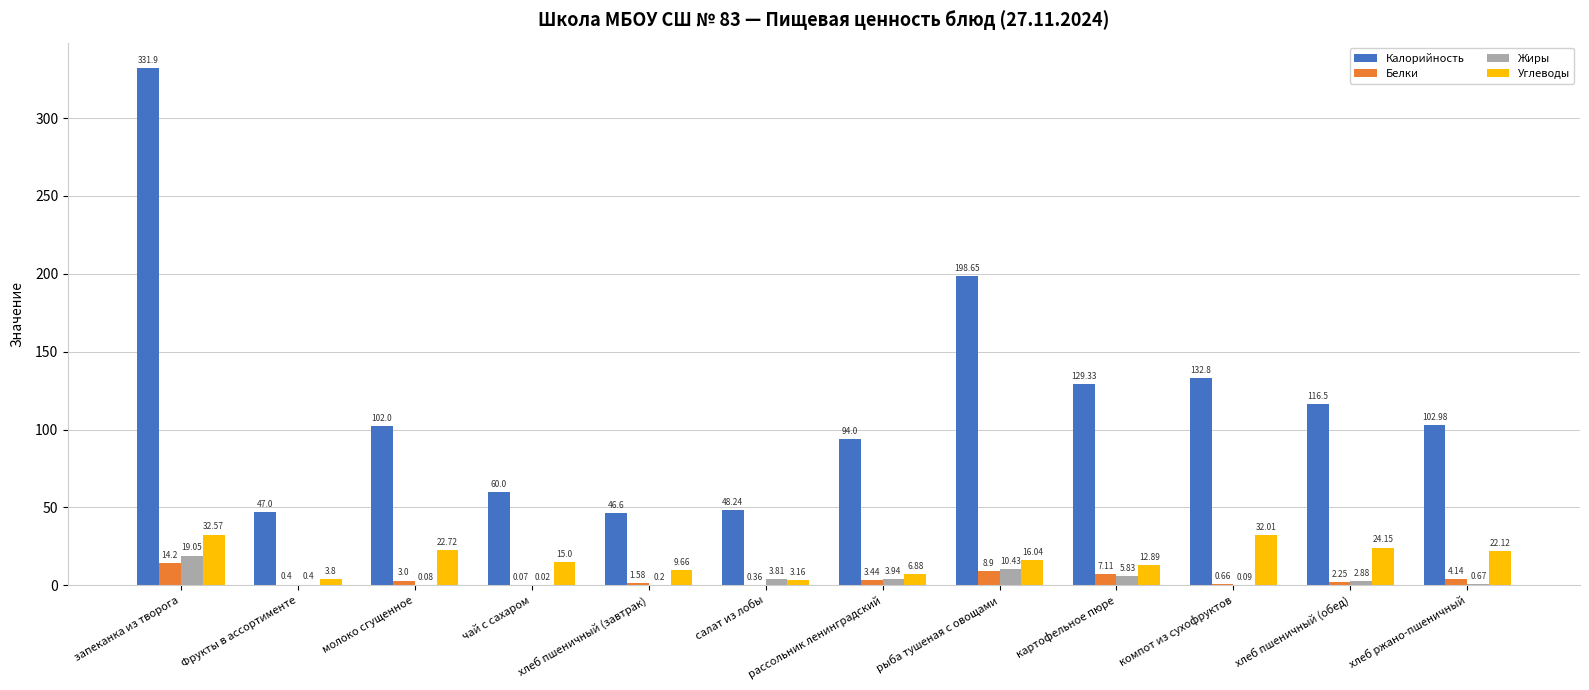

What is the sum of all Углеводы values?

201.0